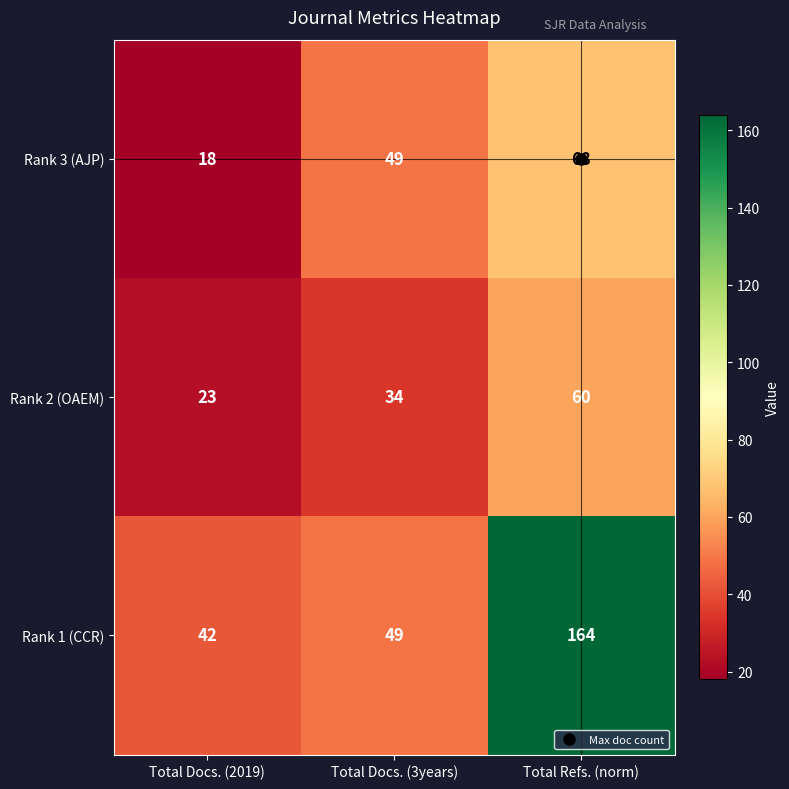

Rank the categories by Rank 1 (CCR) value from highest to lowest.

Total Refs. (norm), Total Docs. (3years), Total Docs. (2019)